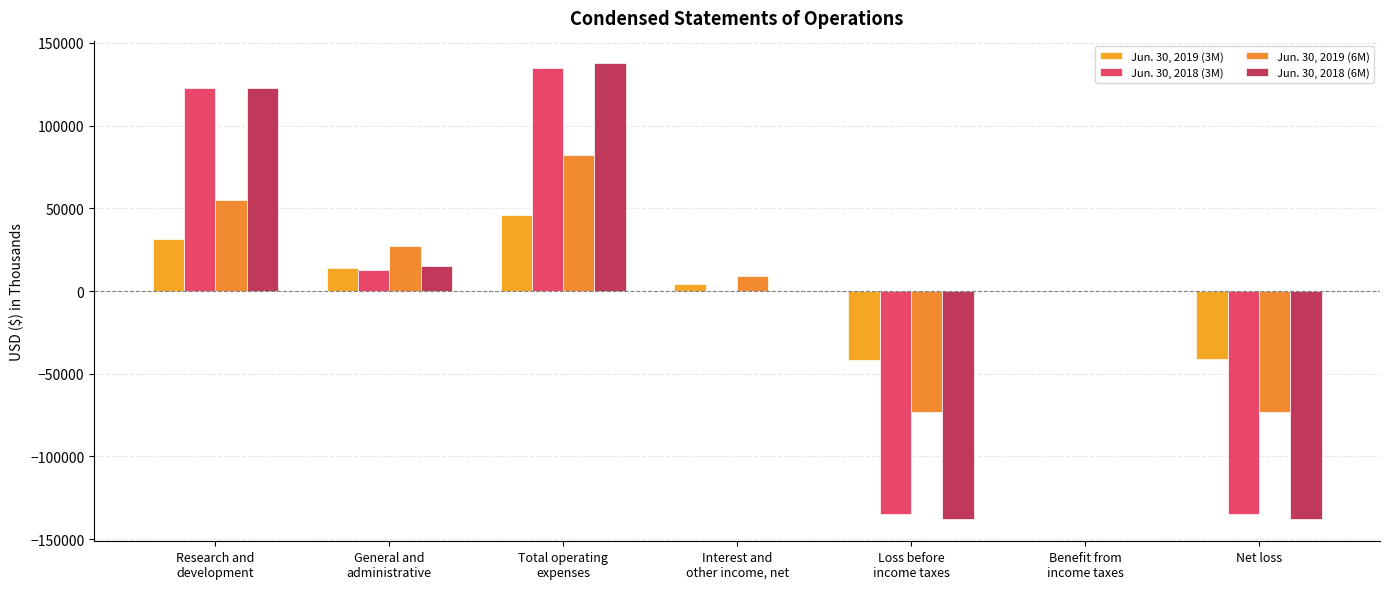

Is it true that Jun. 30, 2019 (3M) equals 272 at Benefit from
income taxes?

False